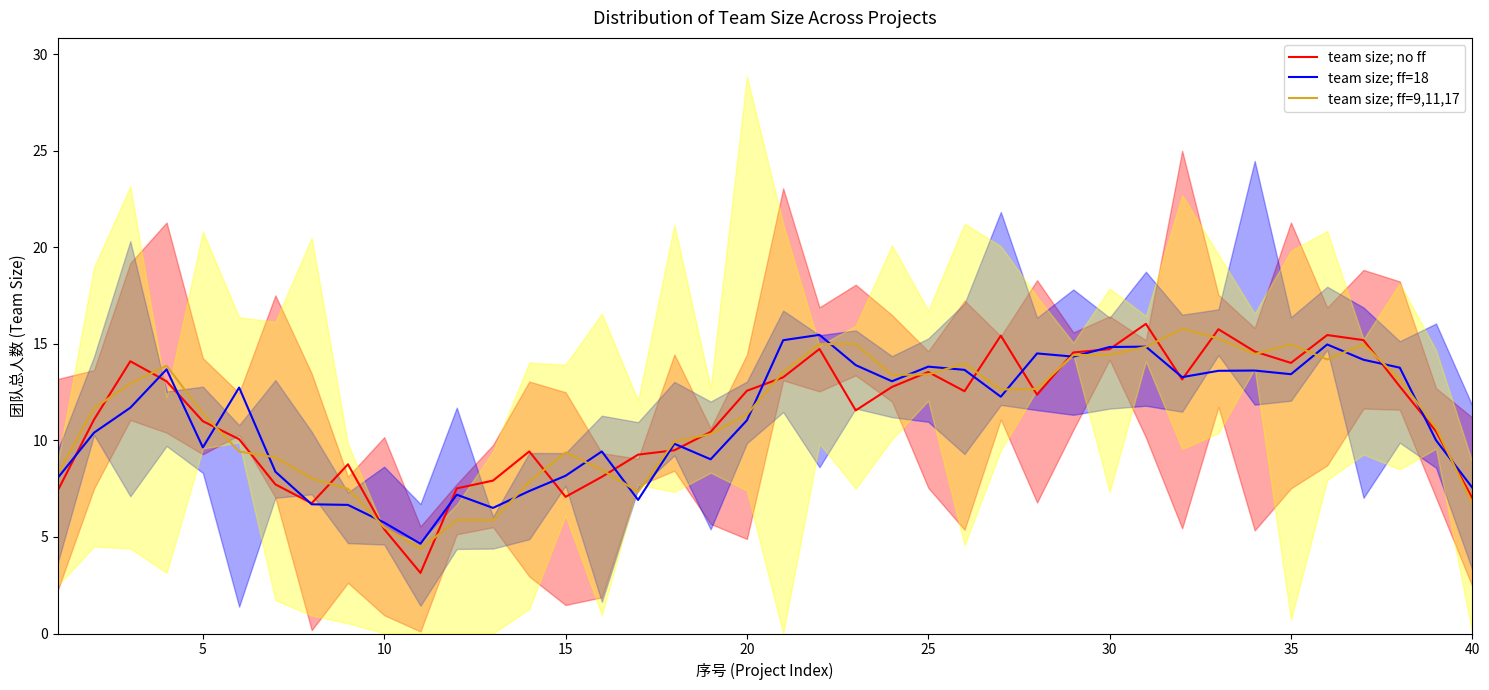

The value of team size; ff=18 at 30 is 14.8. True or false?

True